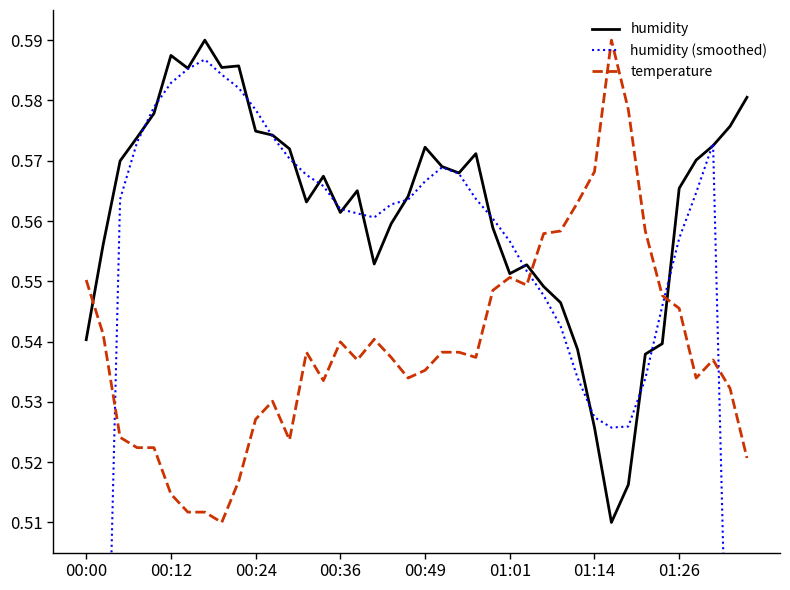

What is the average value of the humidity series?

0.6